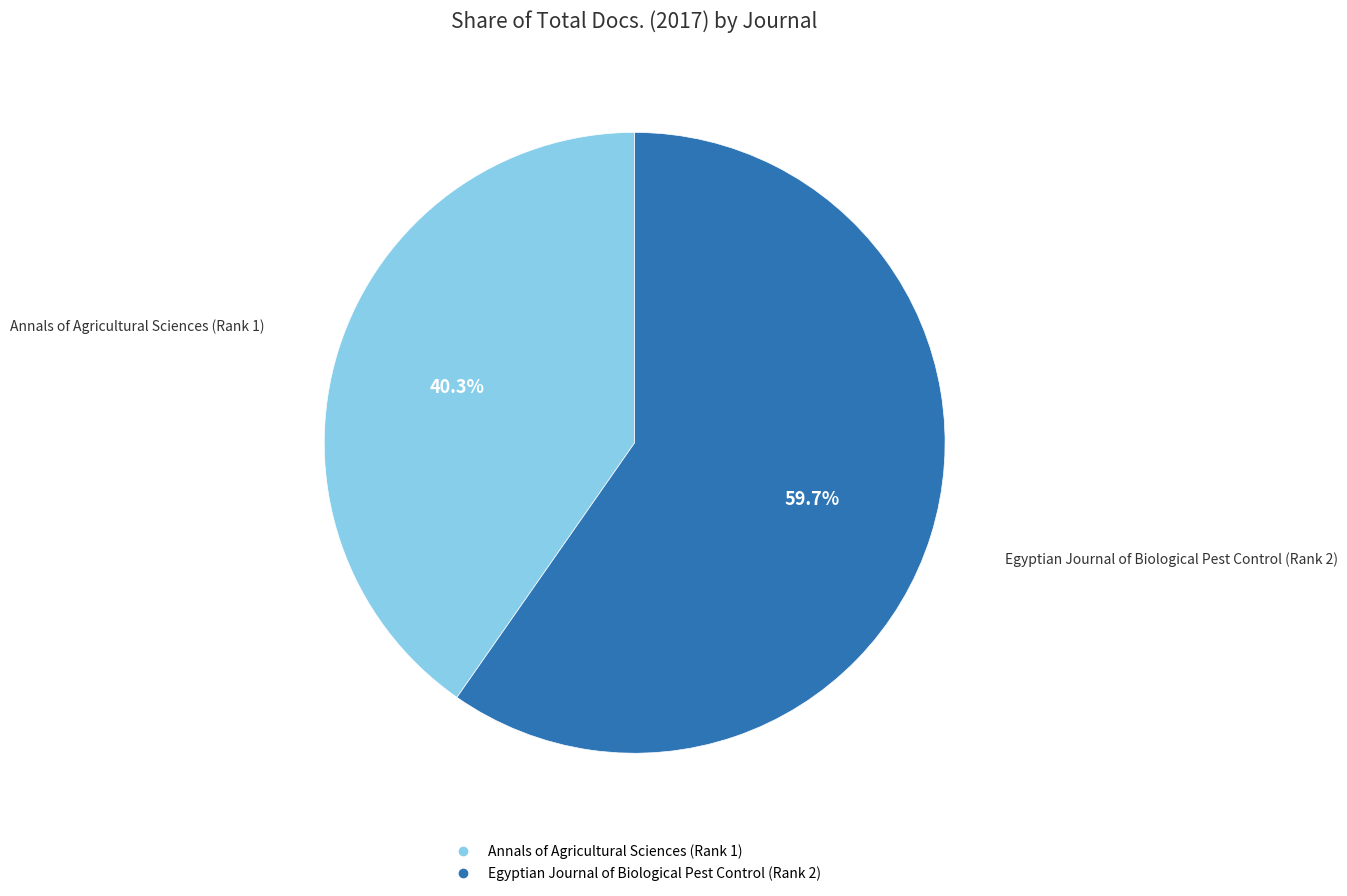

How many segments does this pie chart have?

2